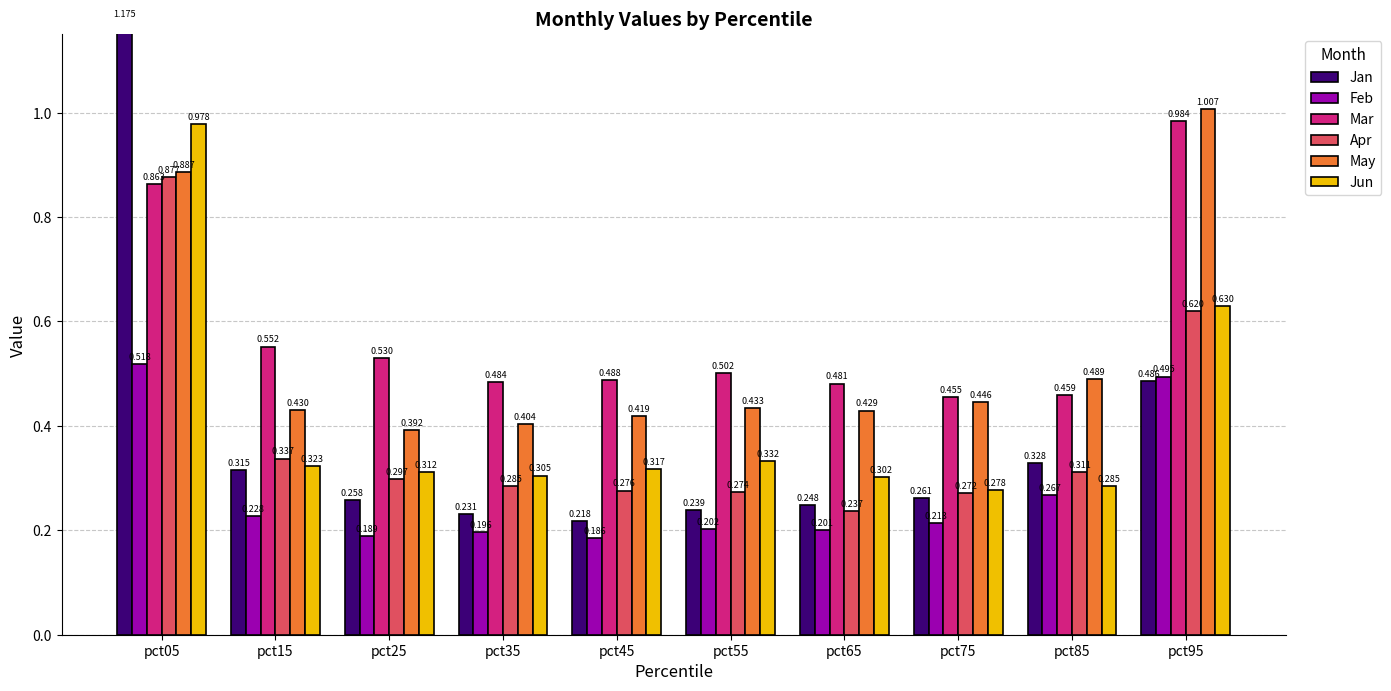

True or false: May has a value of 0.7 at pct45.

False